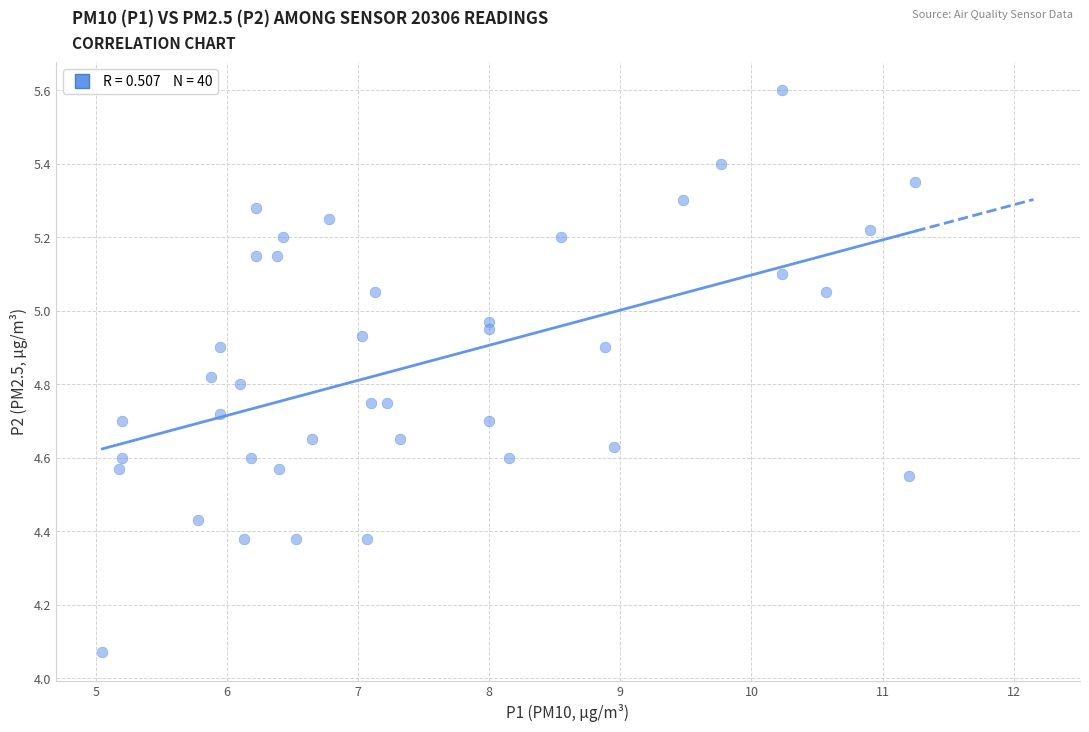

What is the range of X values (max minus min)?

6.2